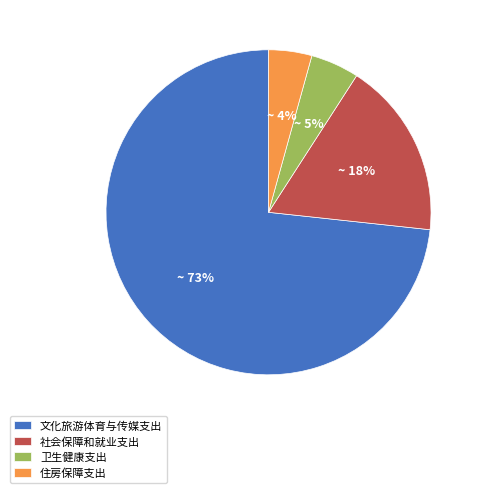

Do 卫生健康支出 and 住房保障支出 together represent more than half of the pie?

No